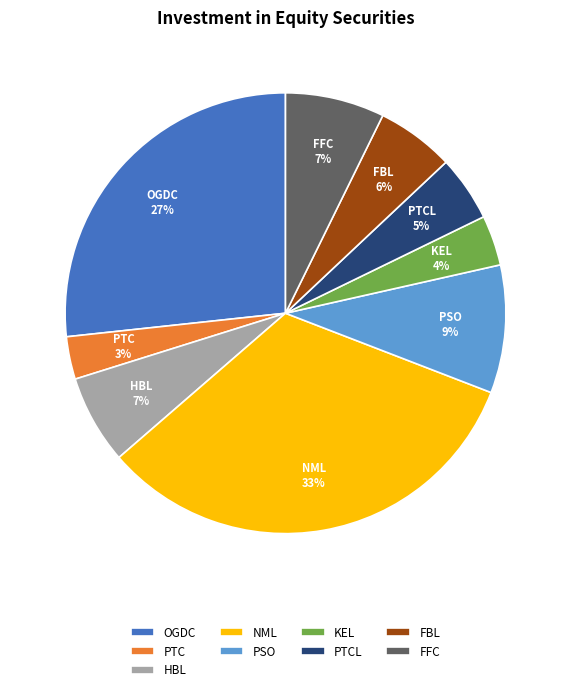

Which category has the smallest portion of the pie?

PTC